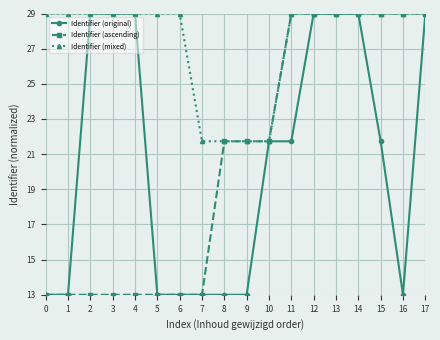

Is this an area chart (filled region under the line)?

No